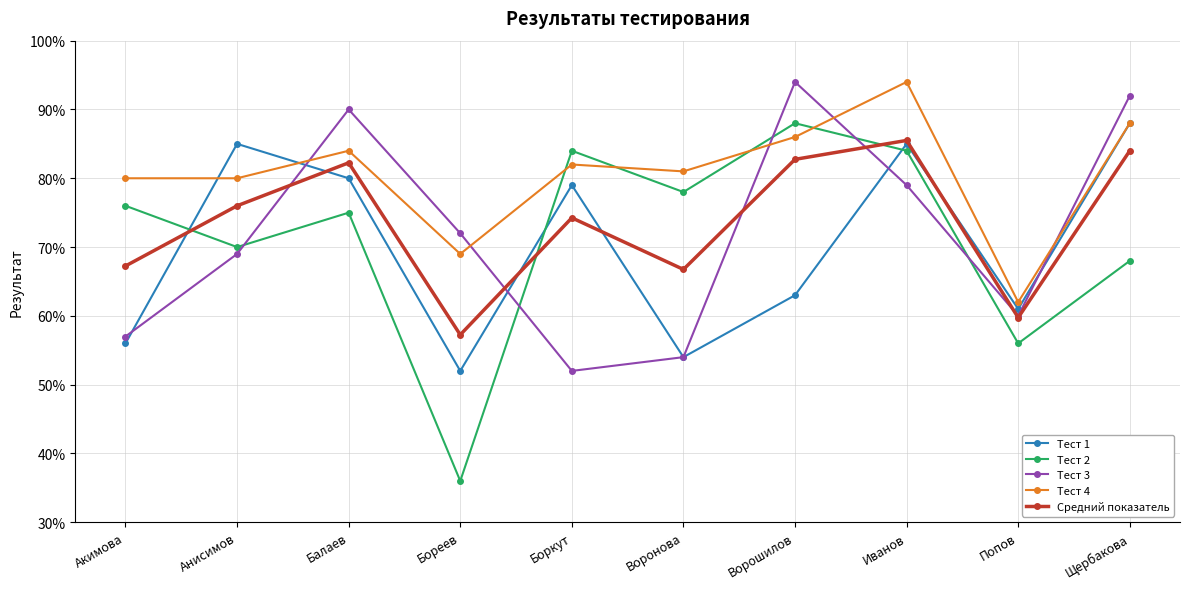

What are all the series names shown in the legend?

Тест 1, Тест 2, Тест 3, Тест 4, Средний показатель